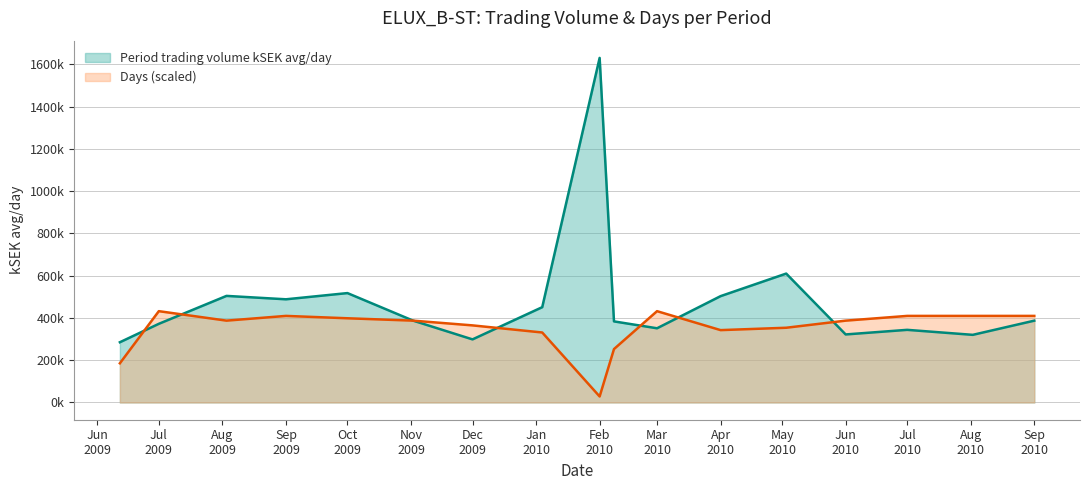

How many data points in Period trading volume kSEK avg/day are above 387077?

9